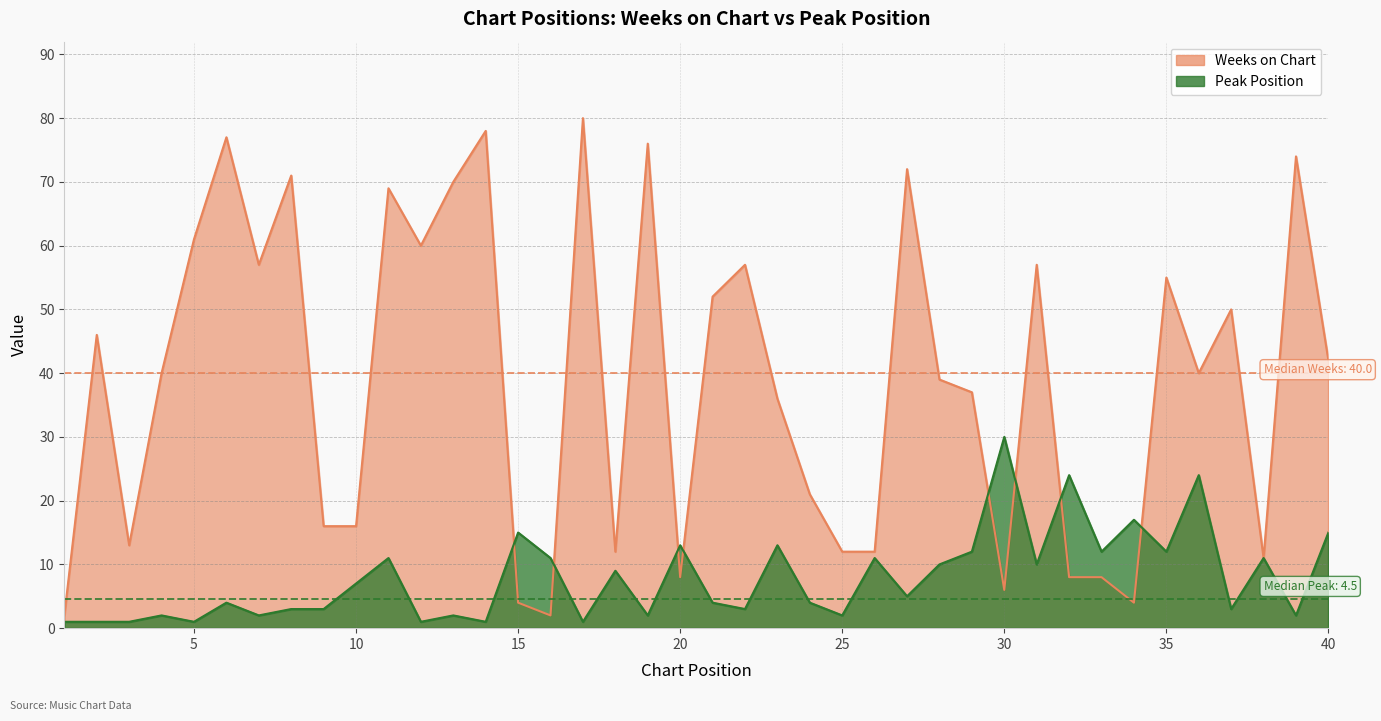

True or false: Weeks on Chart has a value of 41 at 5.

False